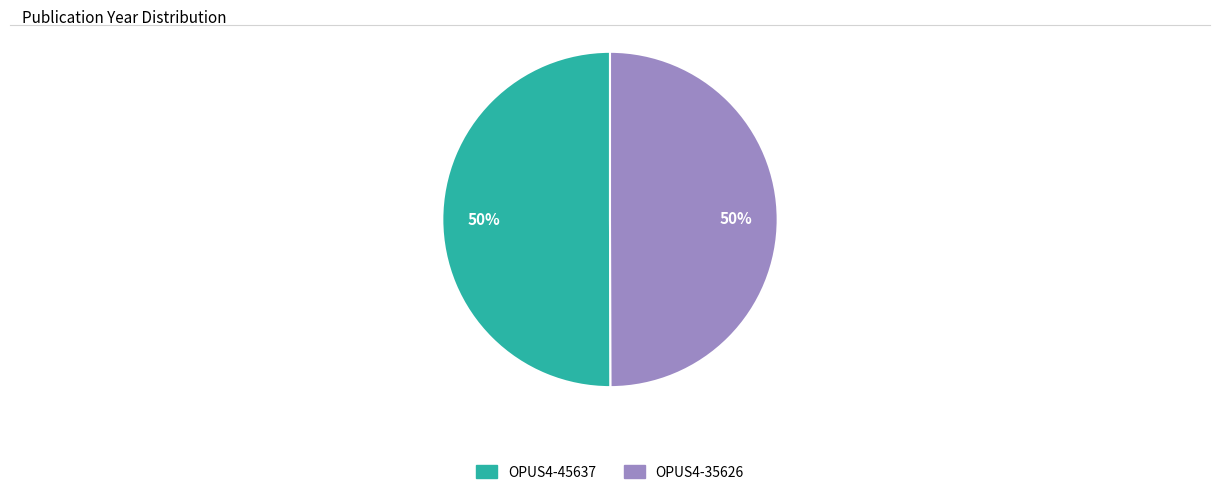

What percentage is the OPUS4-35626 slice, to the nearest percent?

50%